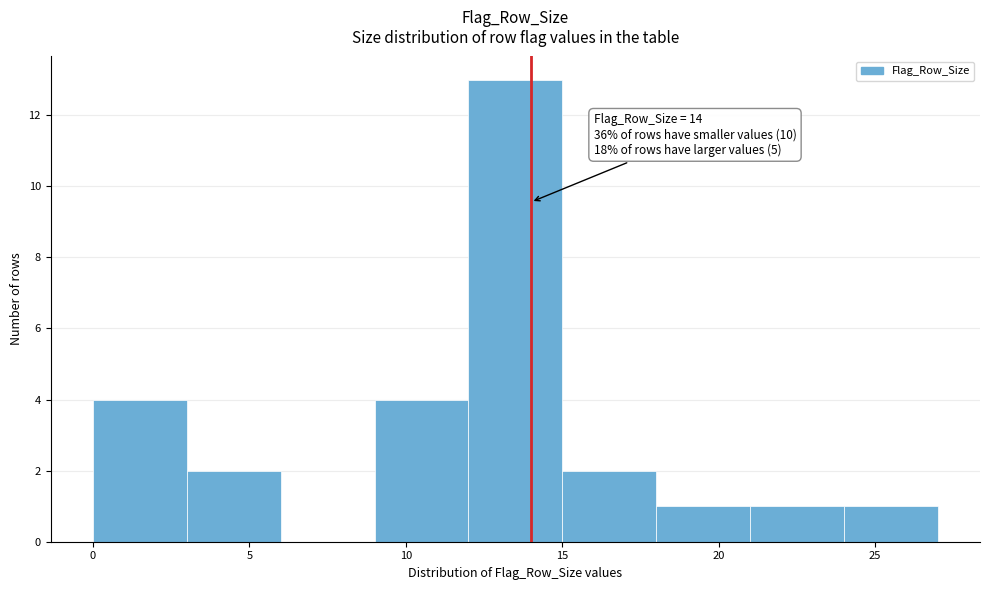

Which range on the x-axis has the tallest bar?

12 to 15